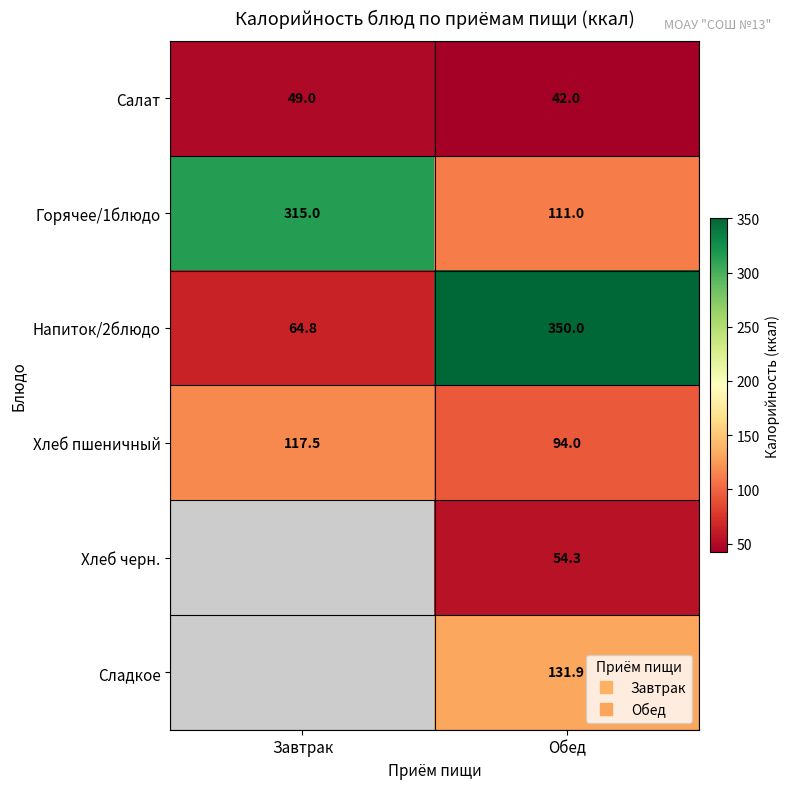

How many series are shown in this chart?

6